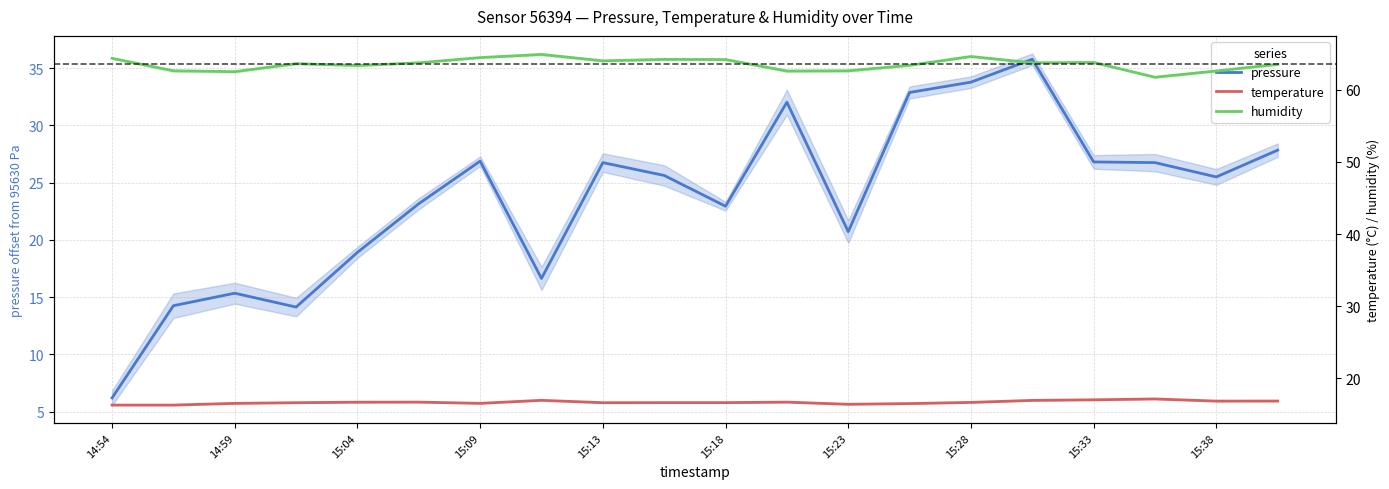

Is it true that humidity equals 62.6 at 15:38?

True